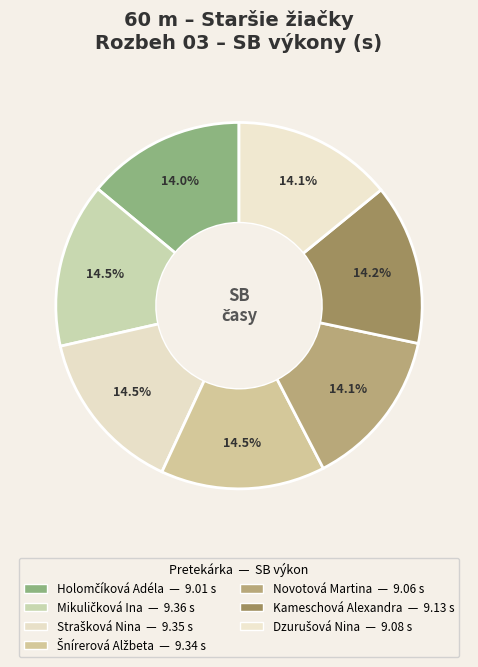

How many slices are in this pie chart?

7